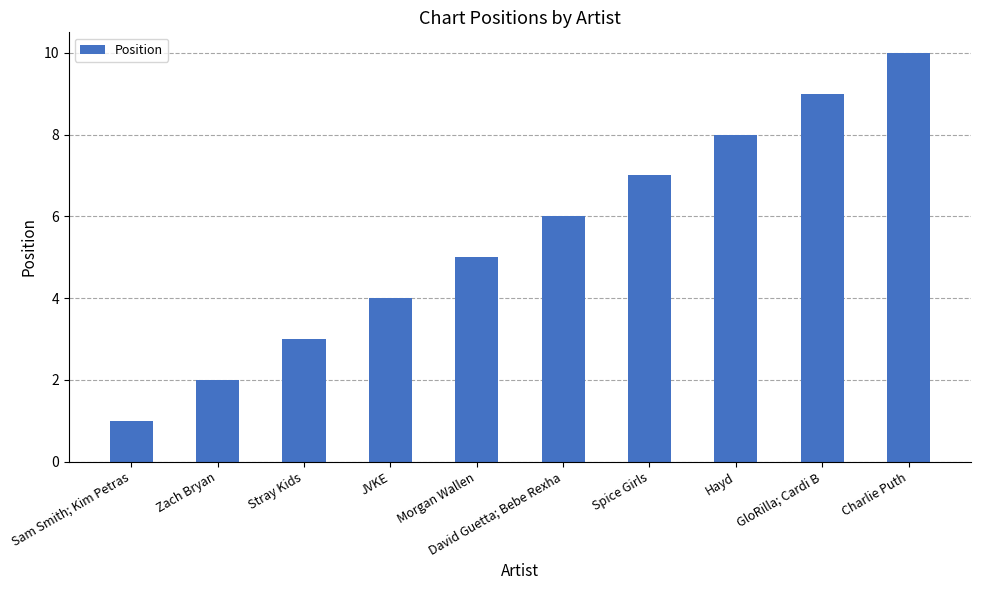

What is the label of the 10th bar from the right?

Sam Smith; Kim Petras